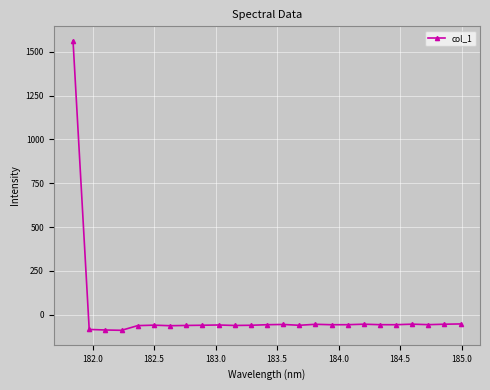

How many values exceed -57?

8